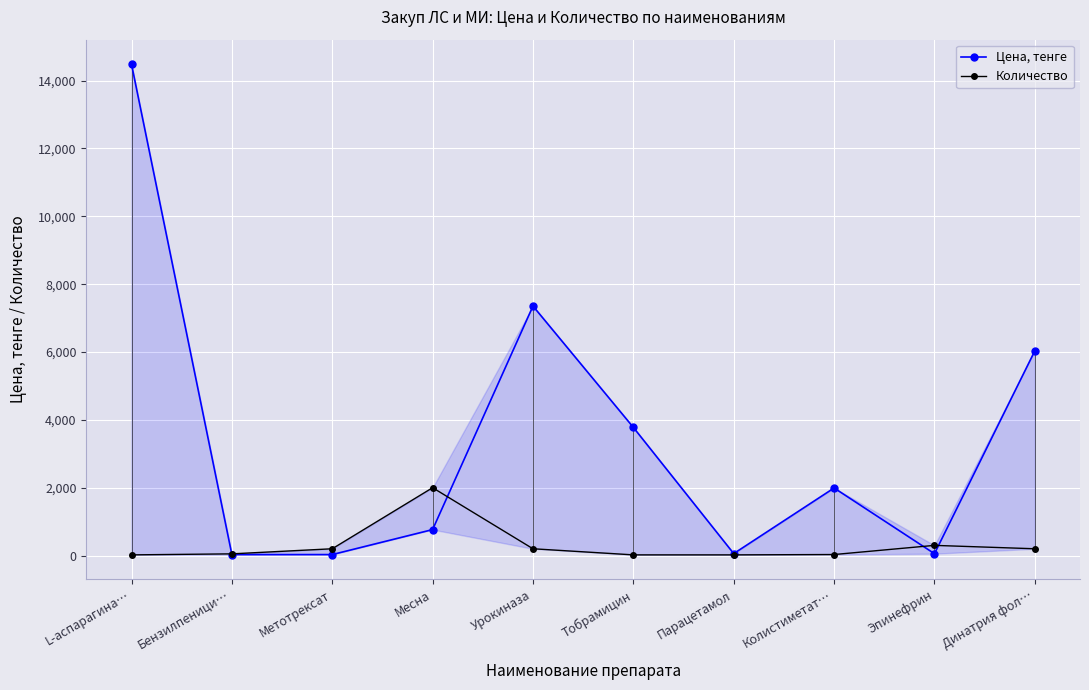

Which category has the highest value across all series?

L-аспарагина…